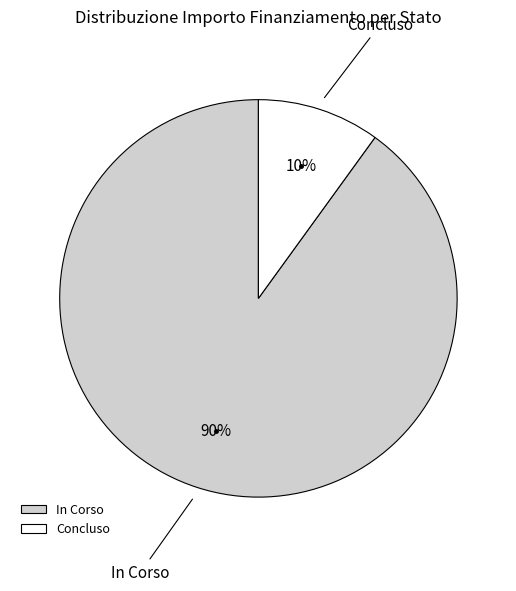

To the nearest percent, what portion does In Corso represent?

90%